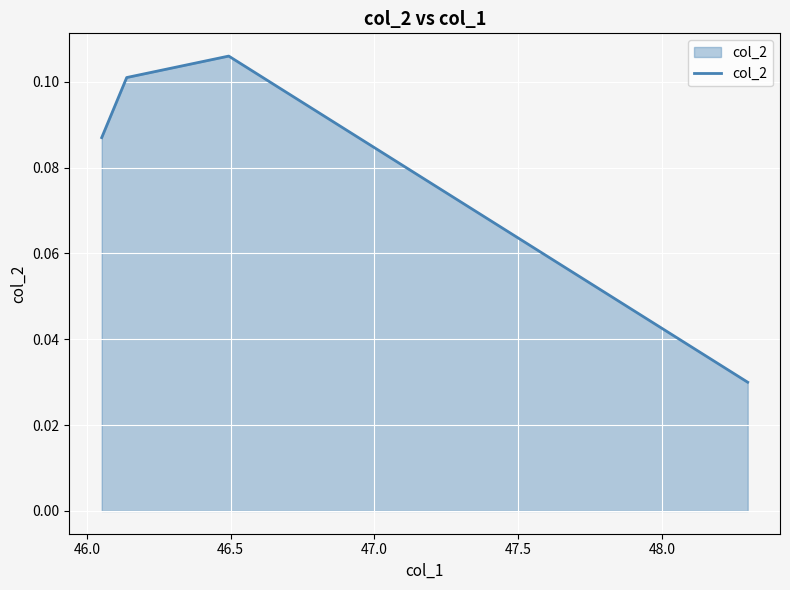

What is the sum of all values?

0.3